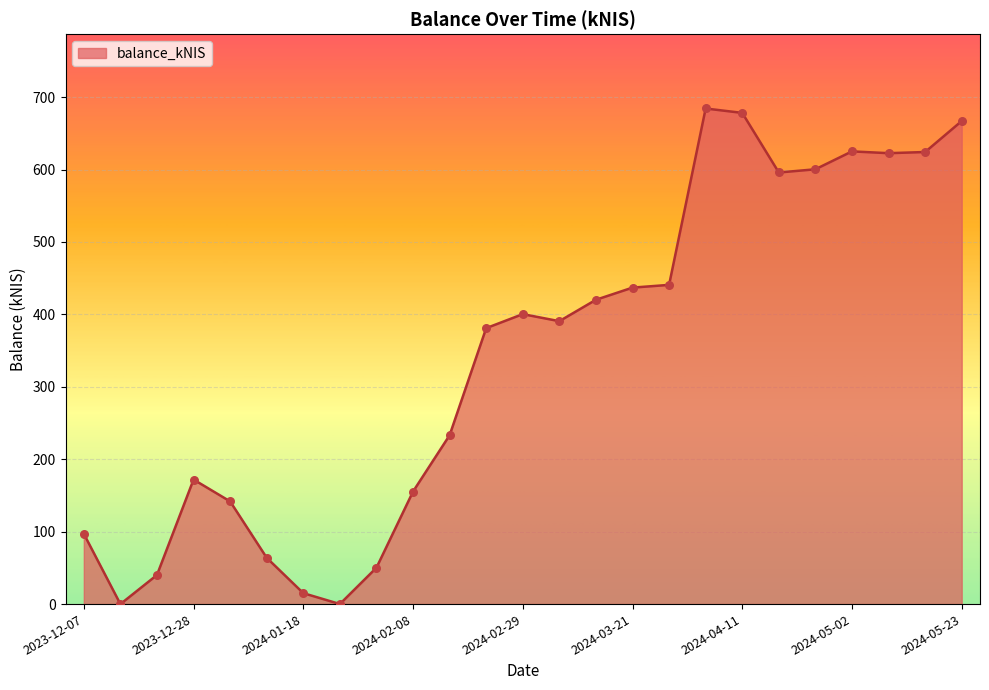

What is the difference between the maximum and minimum values?

684.3